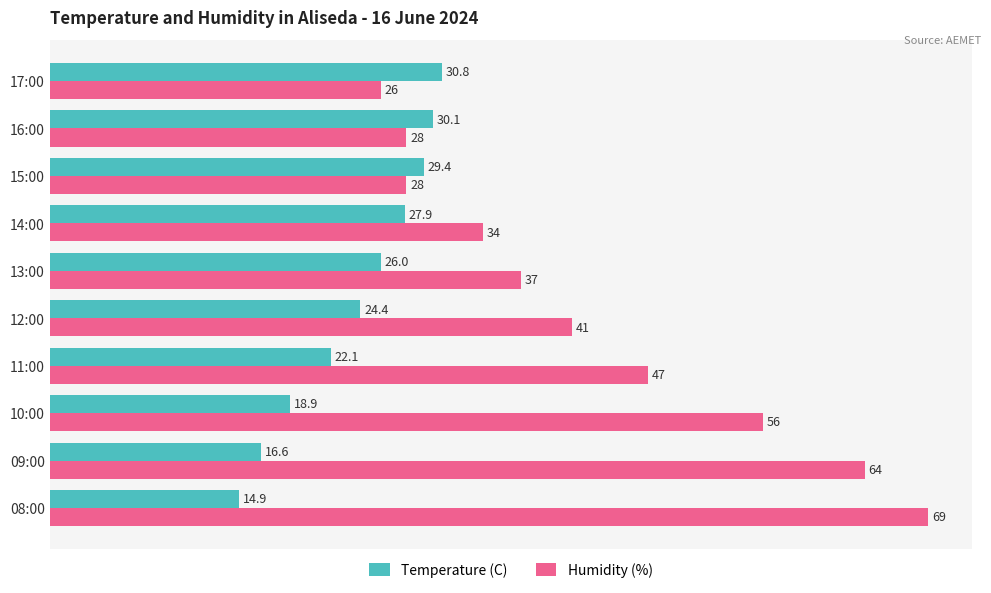

Which series has the widest spread of values?

Humidity (%)